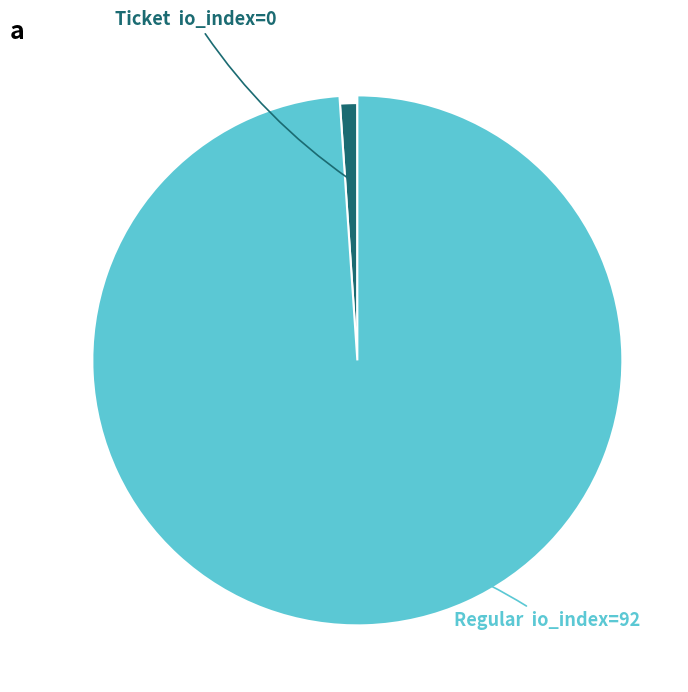

Is Ticket (io_index=0) the majority of the pie?

No